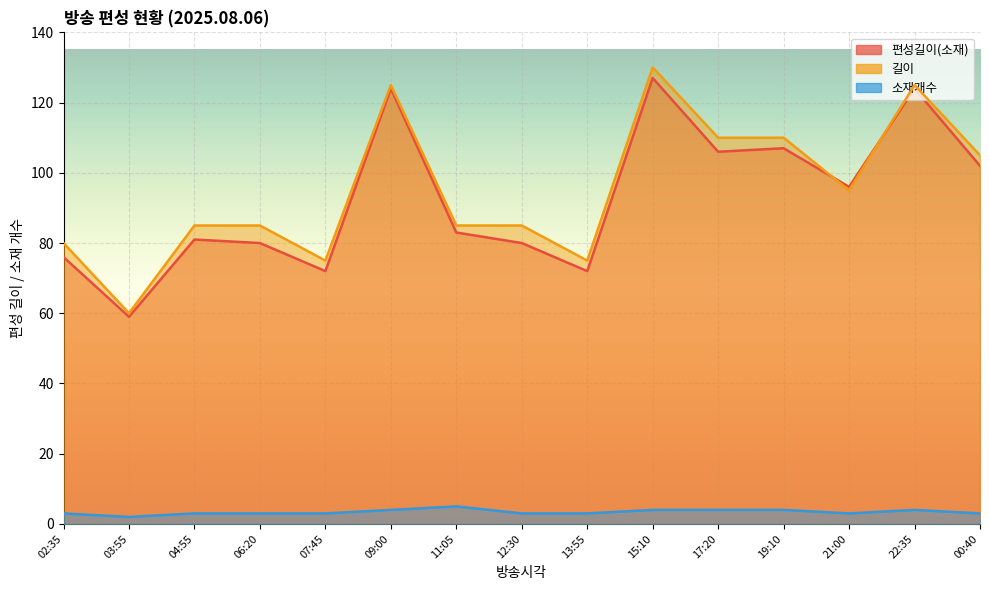

How many interior local peaks does the 편성길이(소재) series have?

5